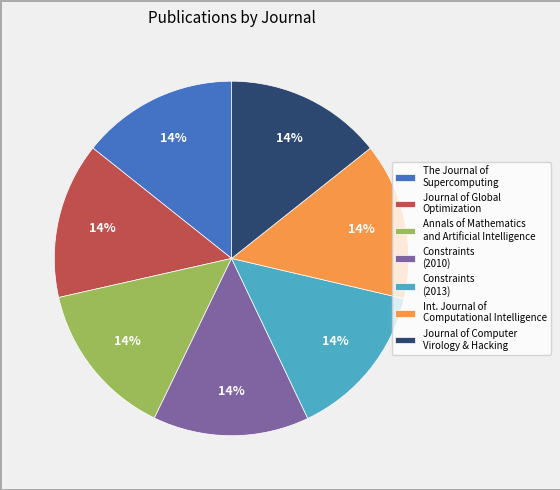

Is there a majority slice in this chart?

No